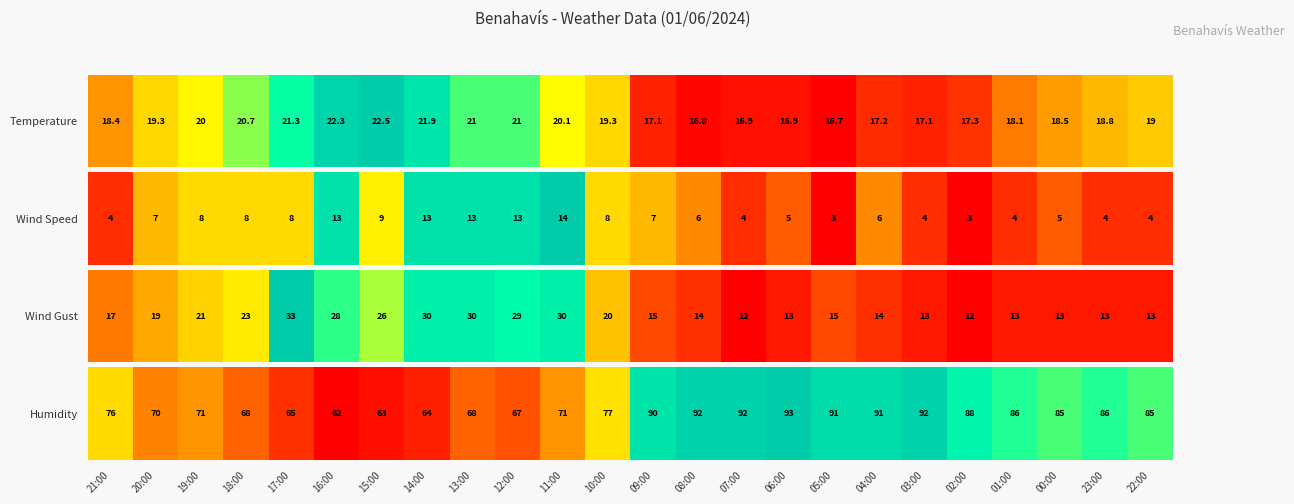

Where does the data first go above 85?

09:00